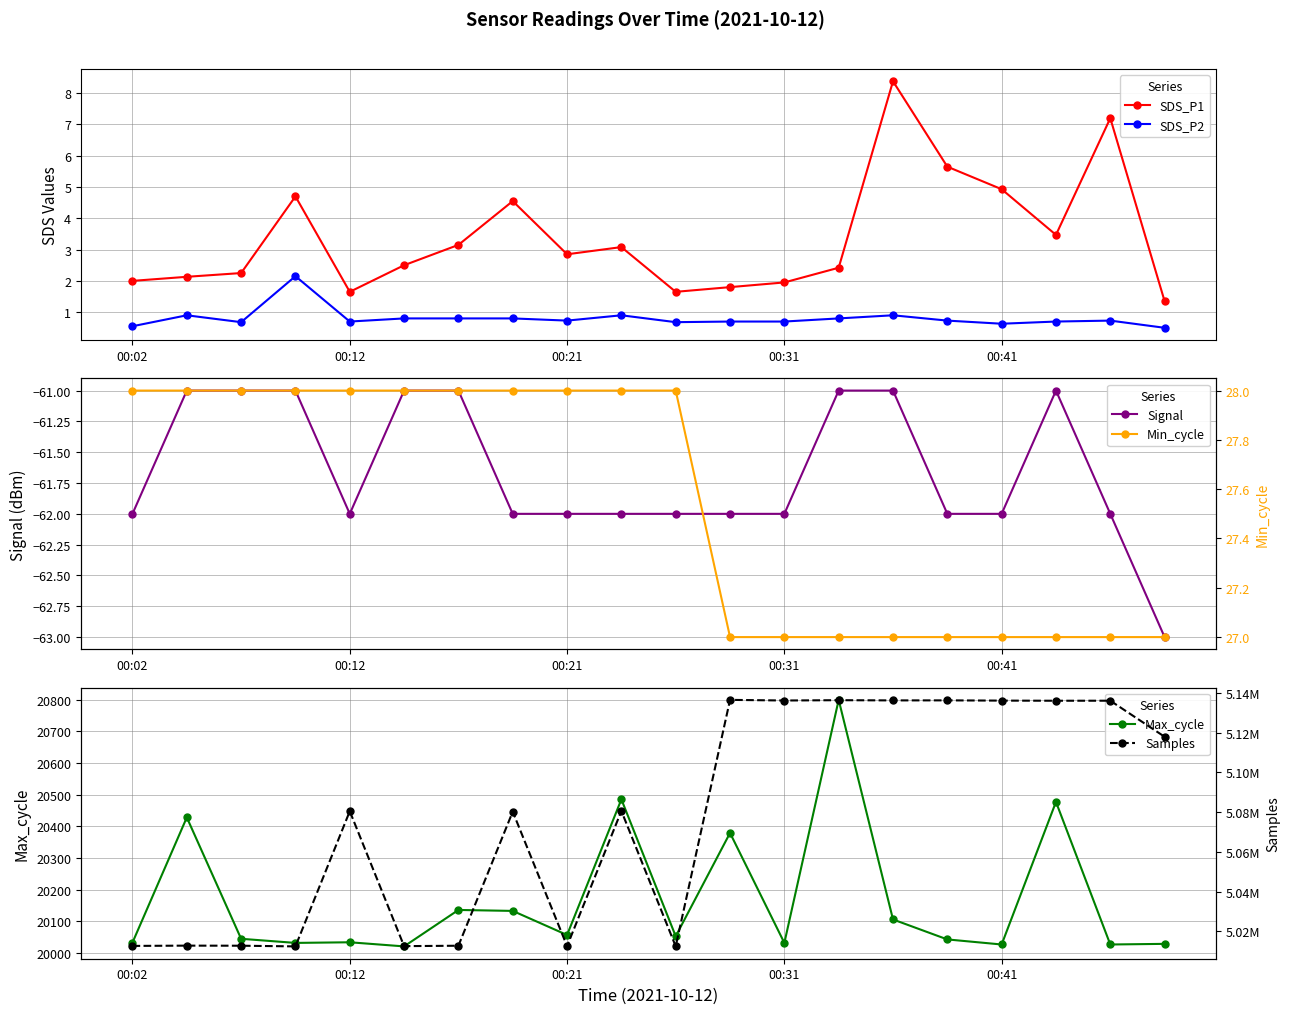

True or false: SDS_P1 and SDS_P2 intersect in this chart.

False